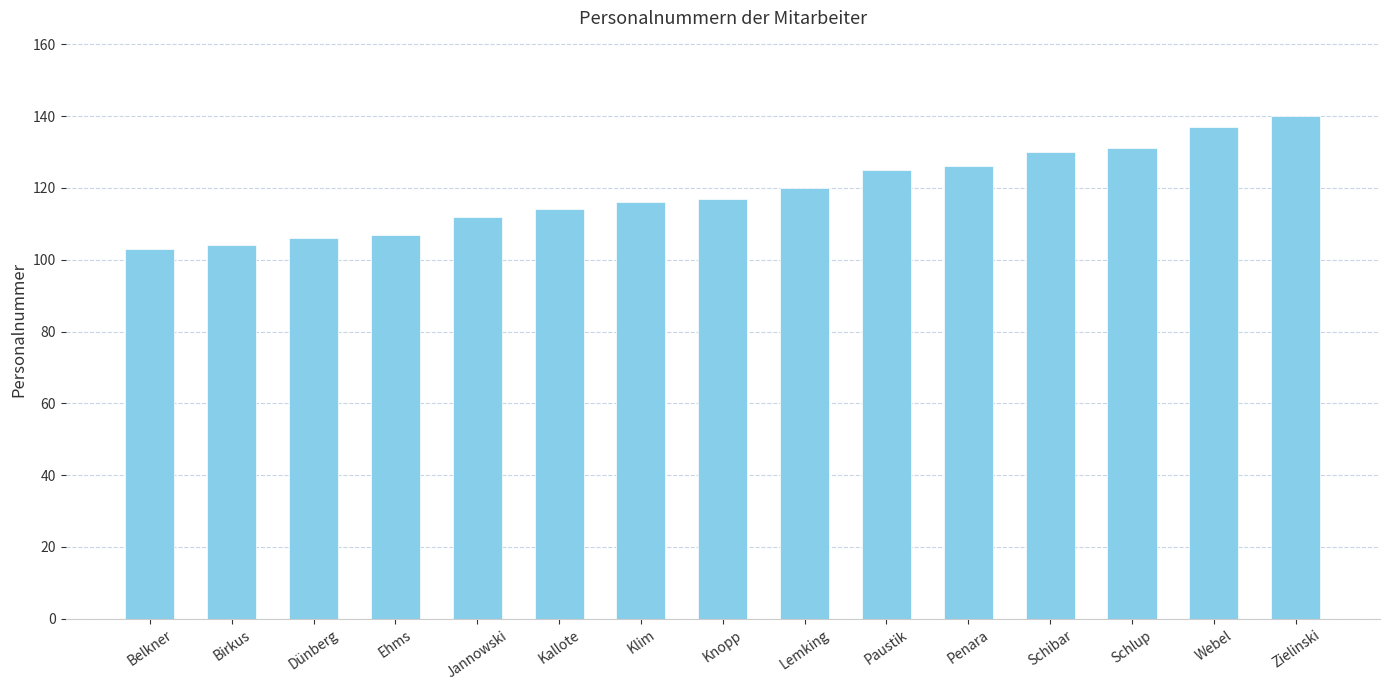

Which category has the highest value across all series?

Zielinski